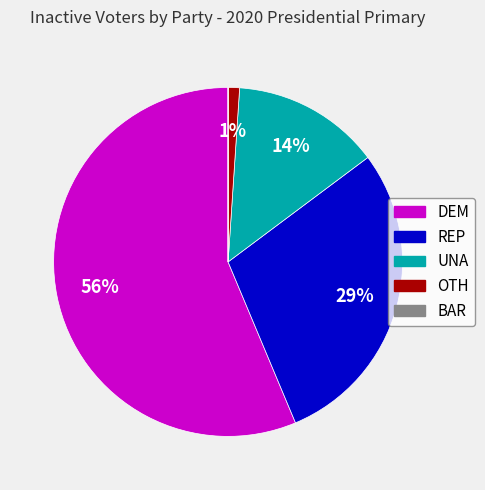

What percentage is the OTH slice, to the nearest percent?

1%